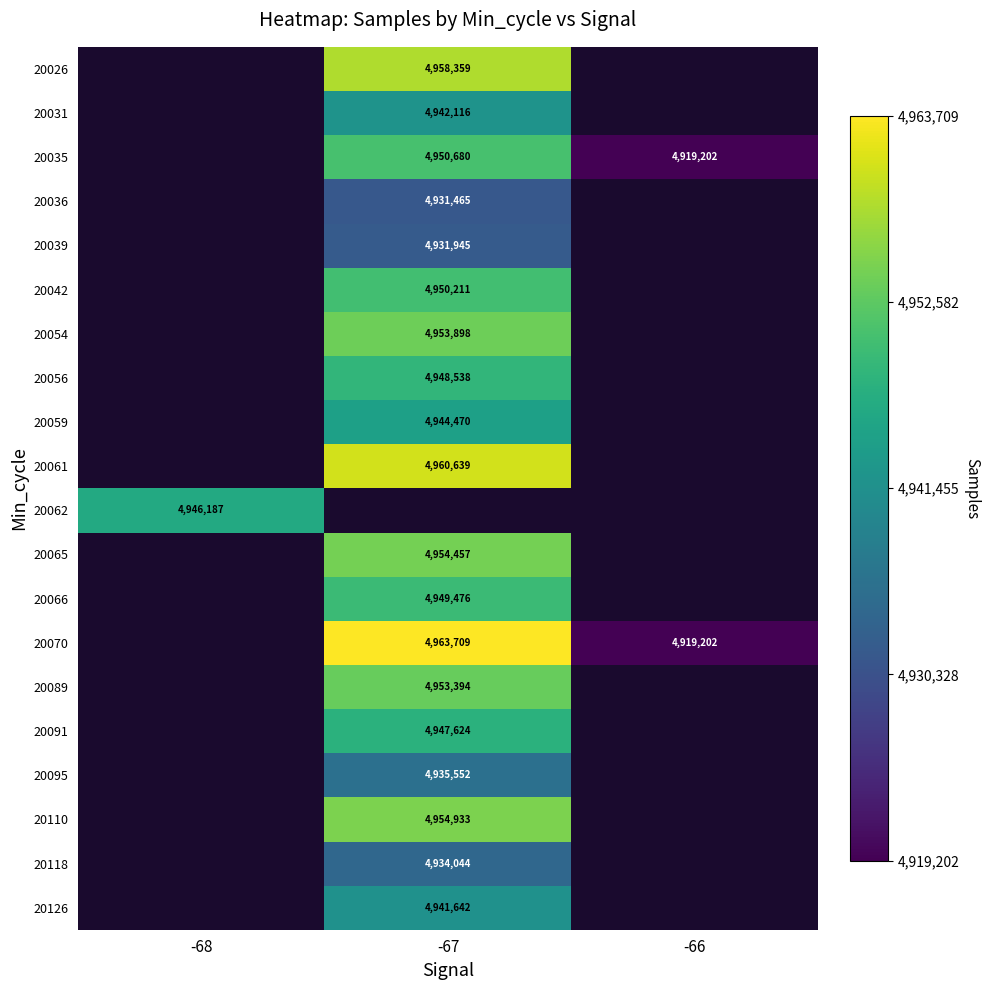

The 20036 series shows 4931465 at -67. True or false?

True